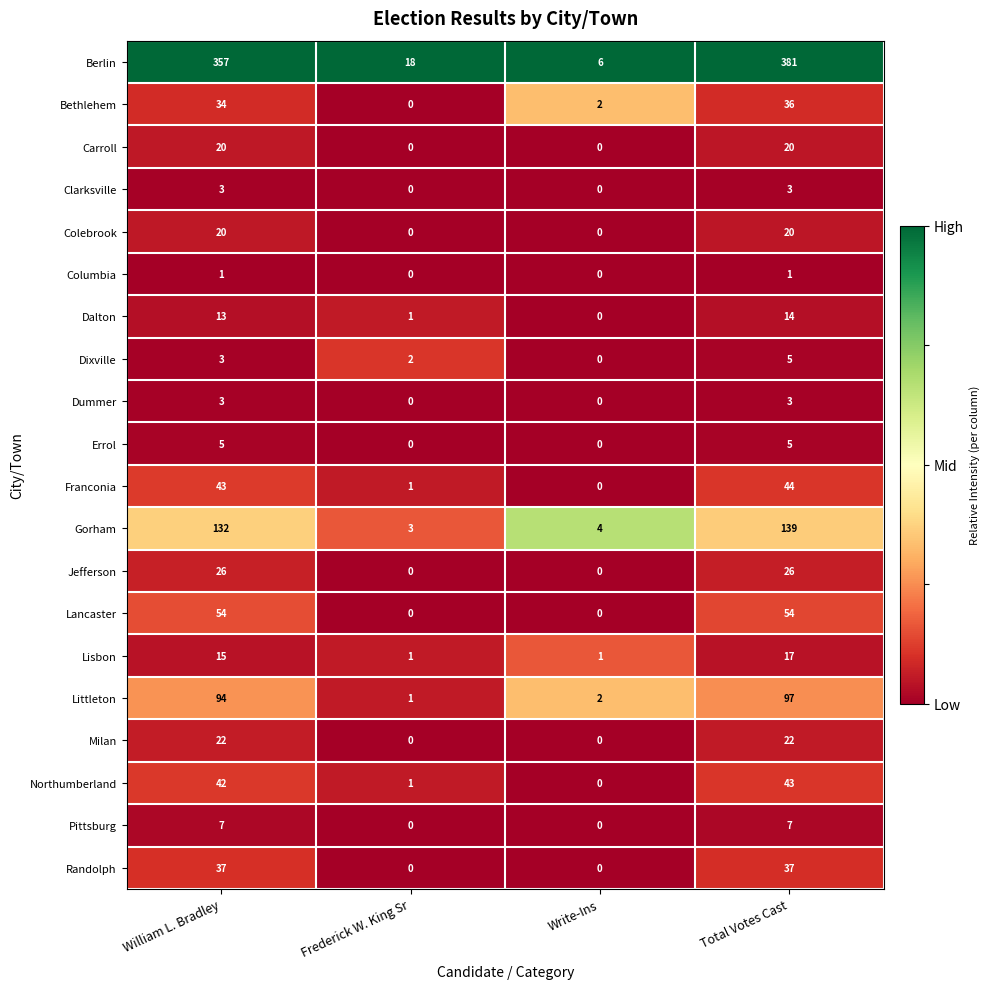

What is the difference between the Milan values at William L. Bradley and Write-Ins?

22